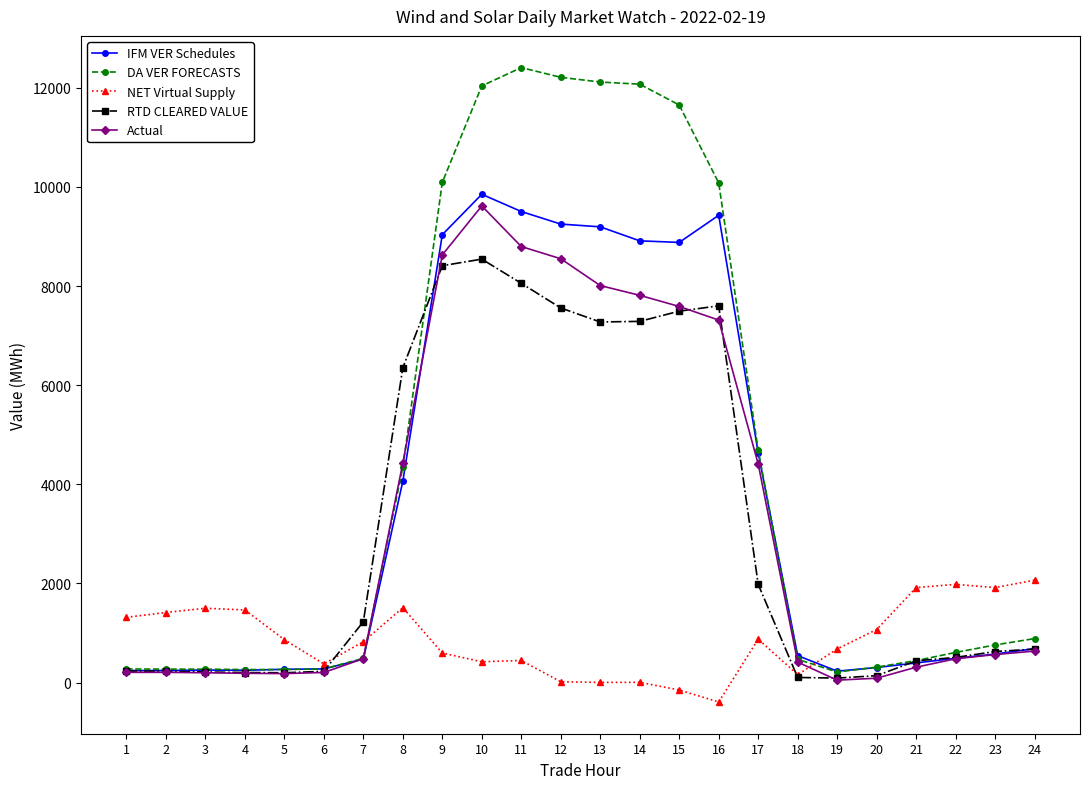

Does the chart have visible grid lines?

No